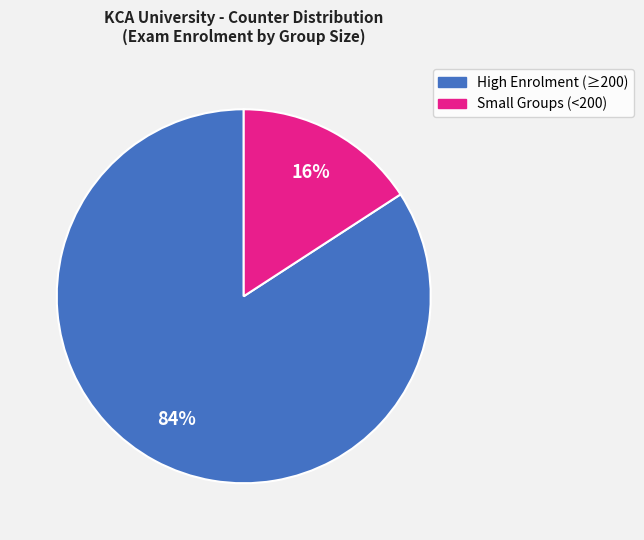

Does any single category account for the majority?

Yes